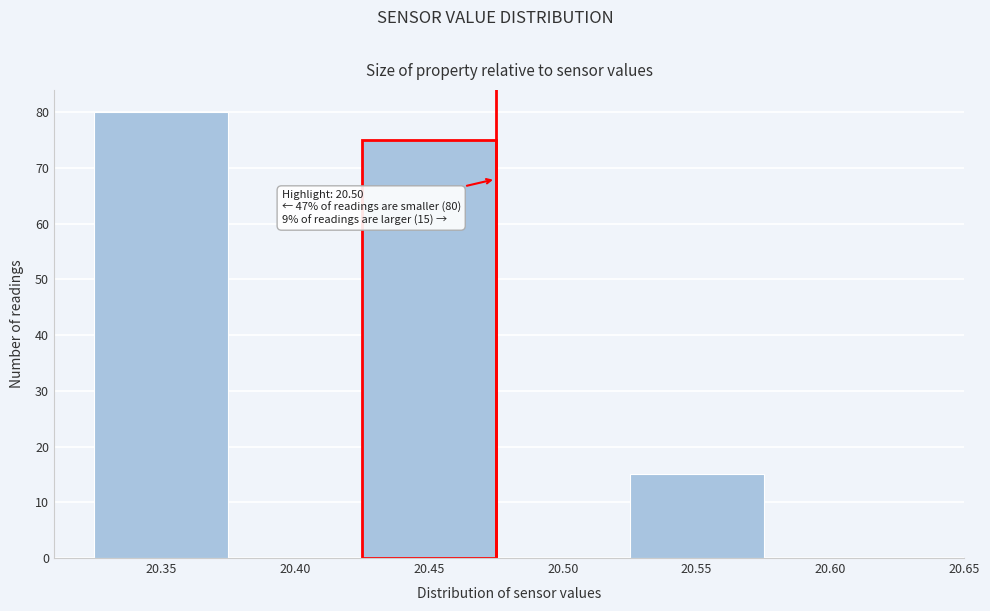

Reading left to right, what are all the values shown in this chart?

20.35=80	20.40=0	20.45=75	20.50=0	20.55=15	20.60=0